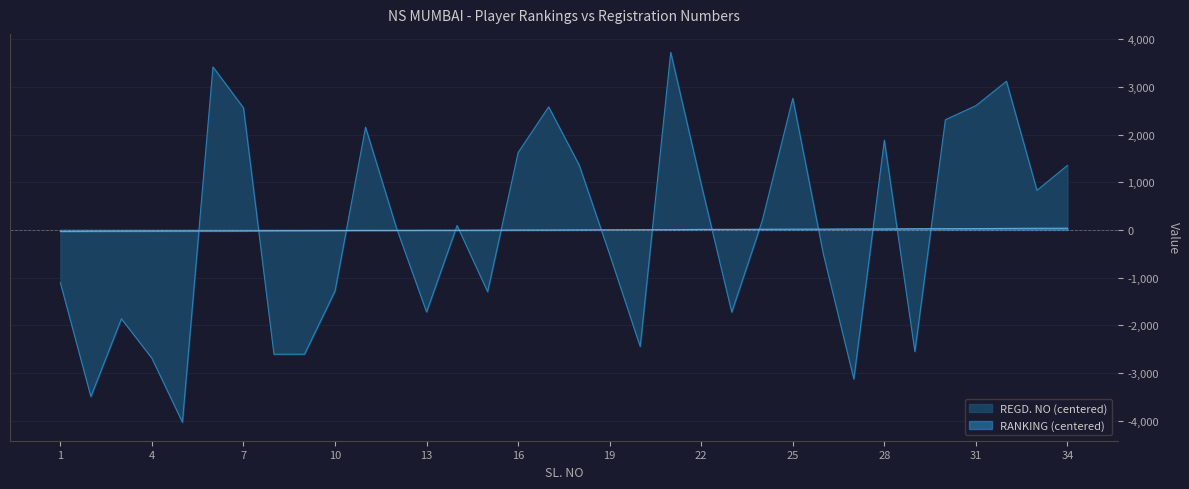

Rank the series by their maximum value, from lowest to highest.

RANKING (centered), REGD. NO (centered)